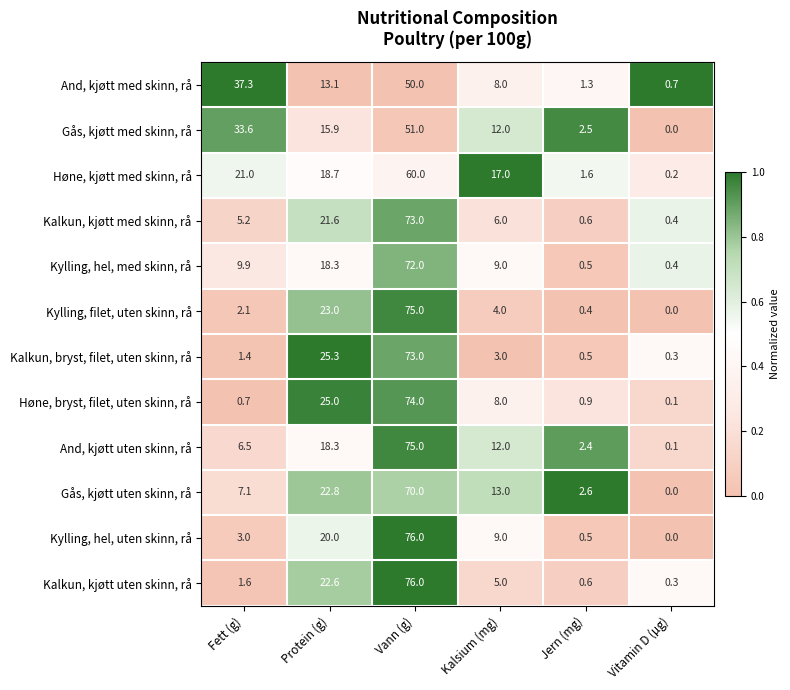

The And, kjøtt med skinn, rå series shows 23.9 at Vann (g). True or false?

False